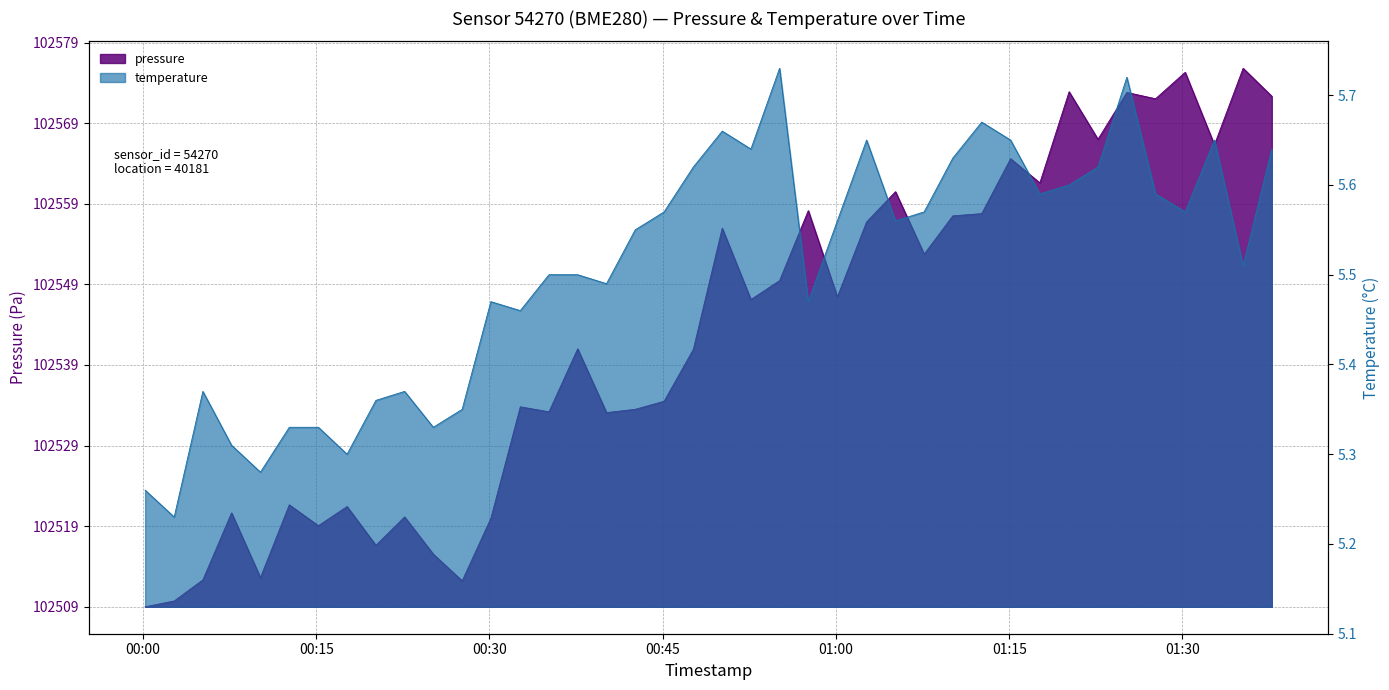

Is it true that pressure equals 24.2 at 2023-02-12T00:35:09?

True